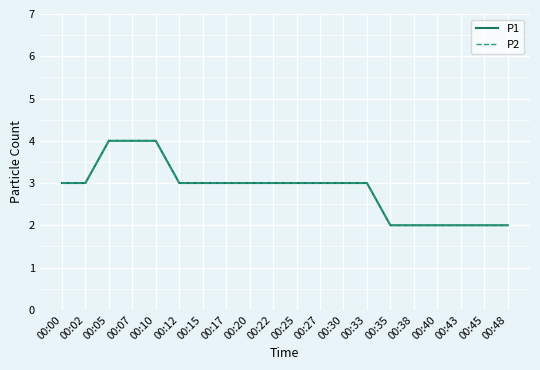

Which series has the widest spread of values?

P1